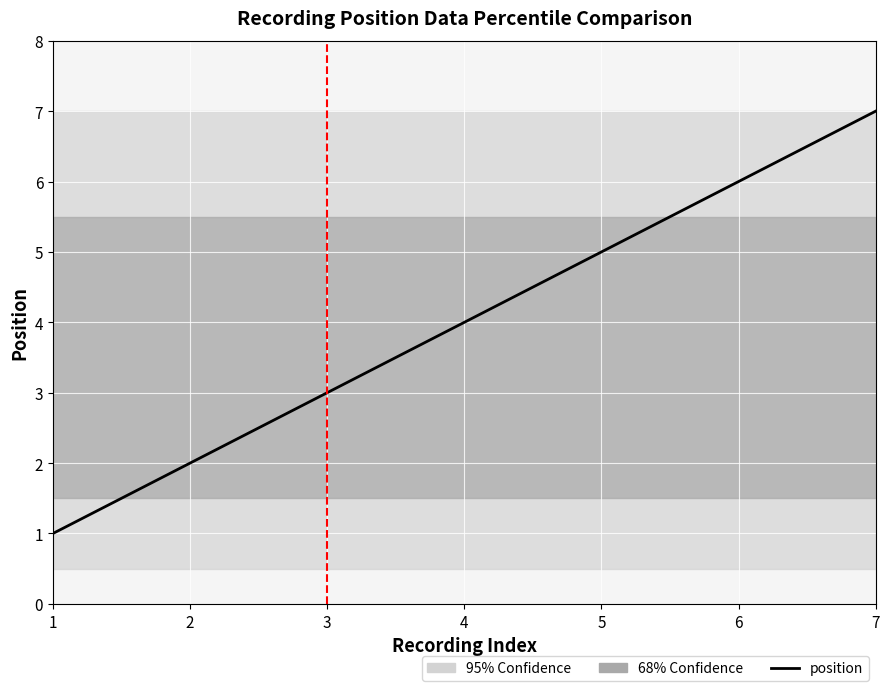

True or false: the data shows 6 at 6.

True